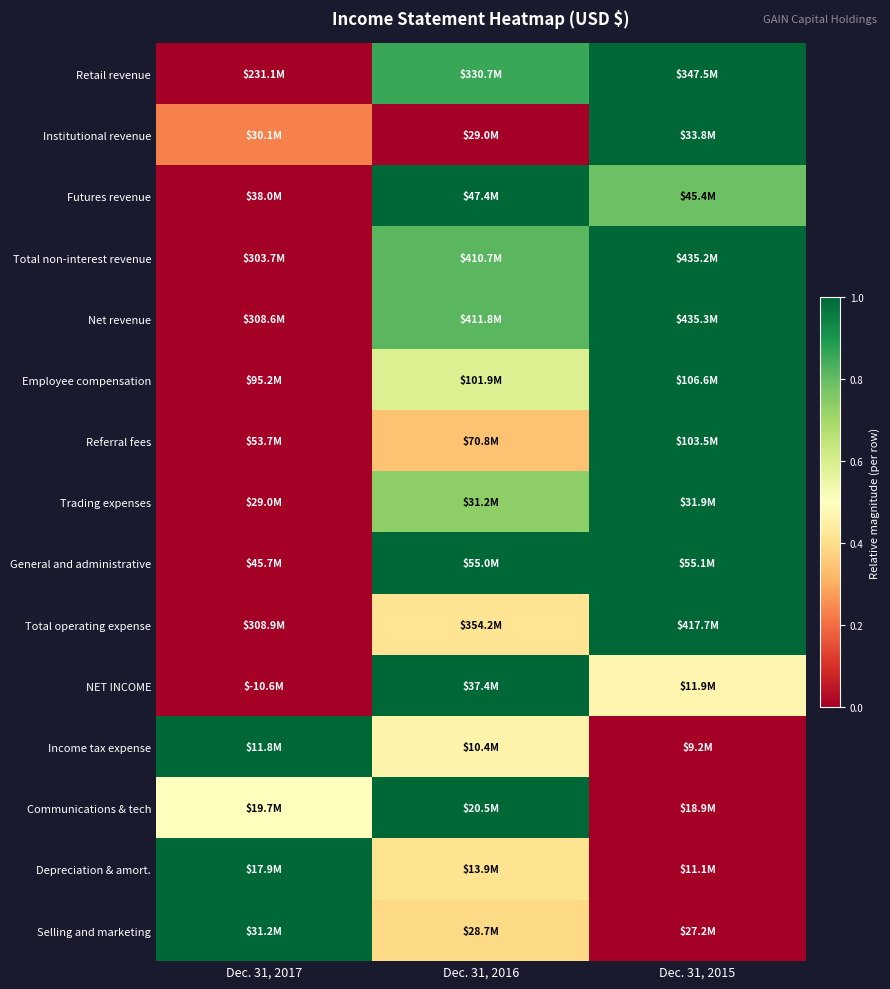

At which category does the chart reach its minimum across all series?

Dec. 31, 2017